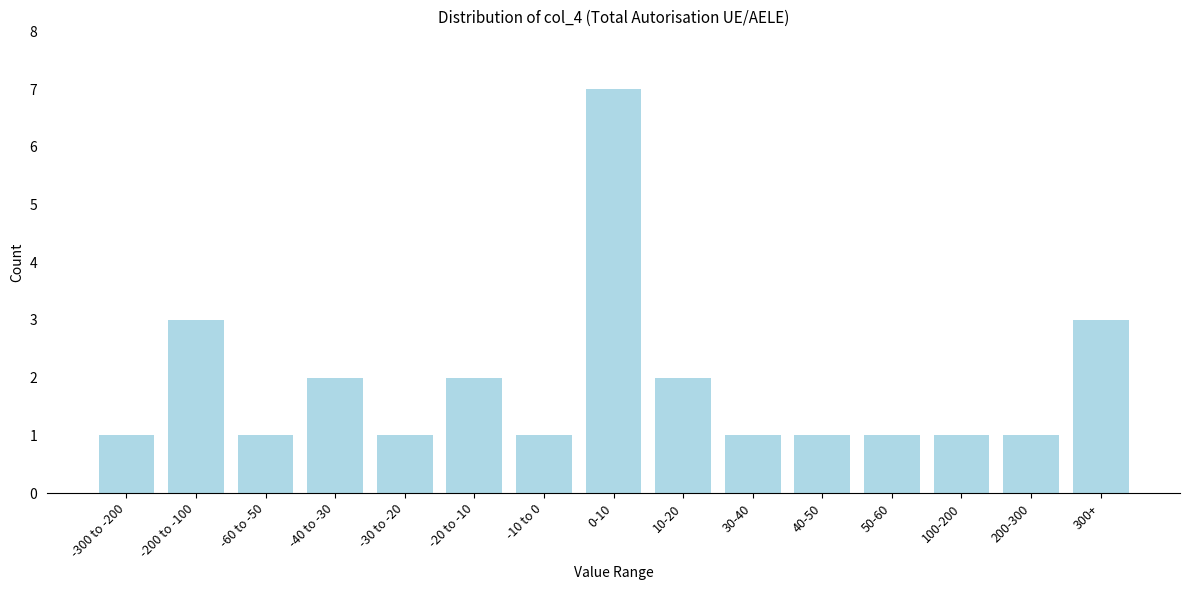

Reading left to right, transcribe all the data shown in this chart.

-300 to -200=1	-200 to -100=3	-60 to -50=1	-40 to -30=2	-30 to -20=1	-20 to -10=2	-10 to 0=1	0-10=7	10-20=2	30-40=1	40-50=1	50-60=1	100-200=1	200-300=1	300+=3